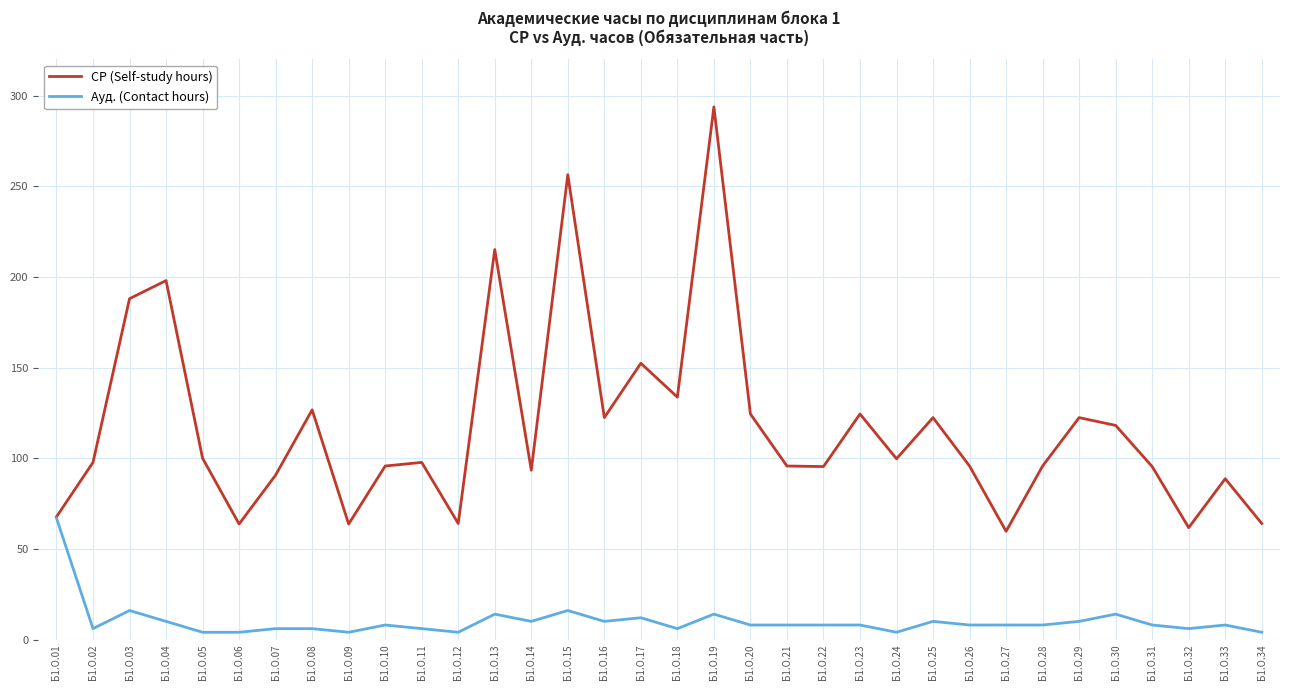

What is the sum of the СР (Self-study hours) values at Б1.О.03 and Б1.О.13?

403.1